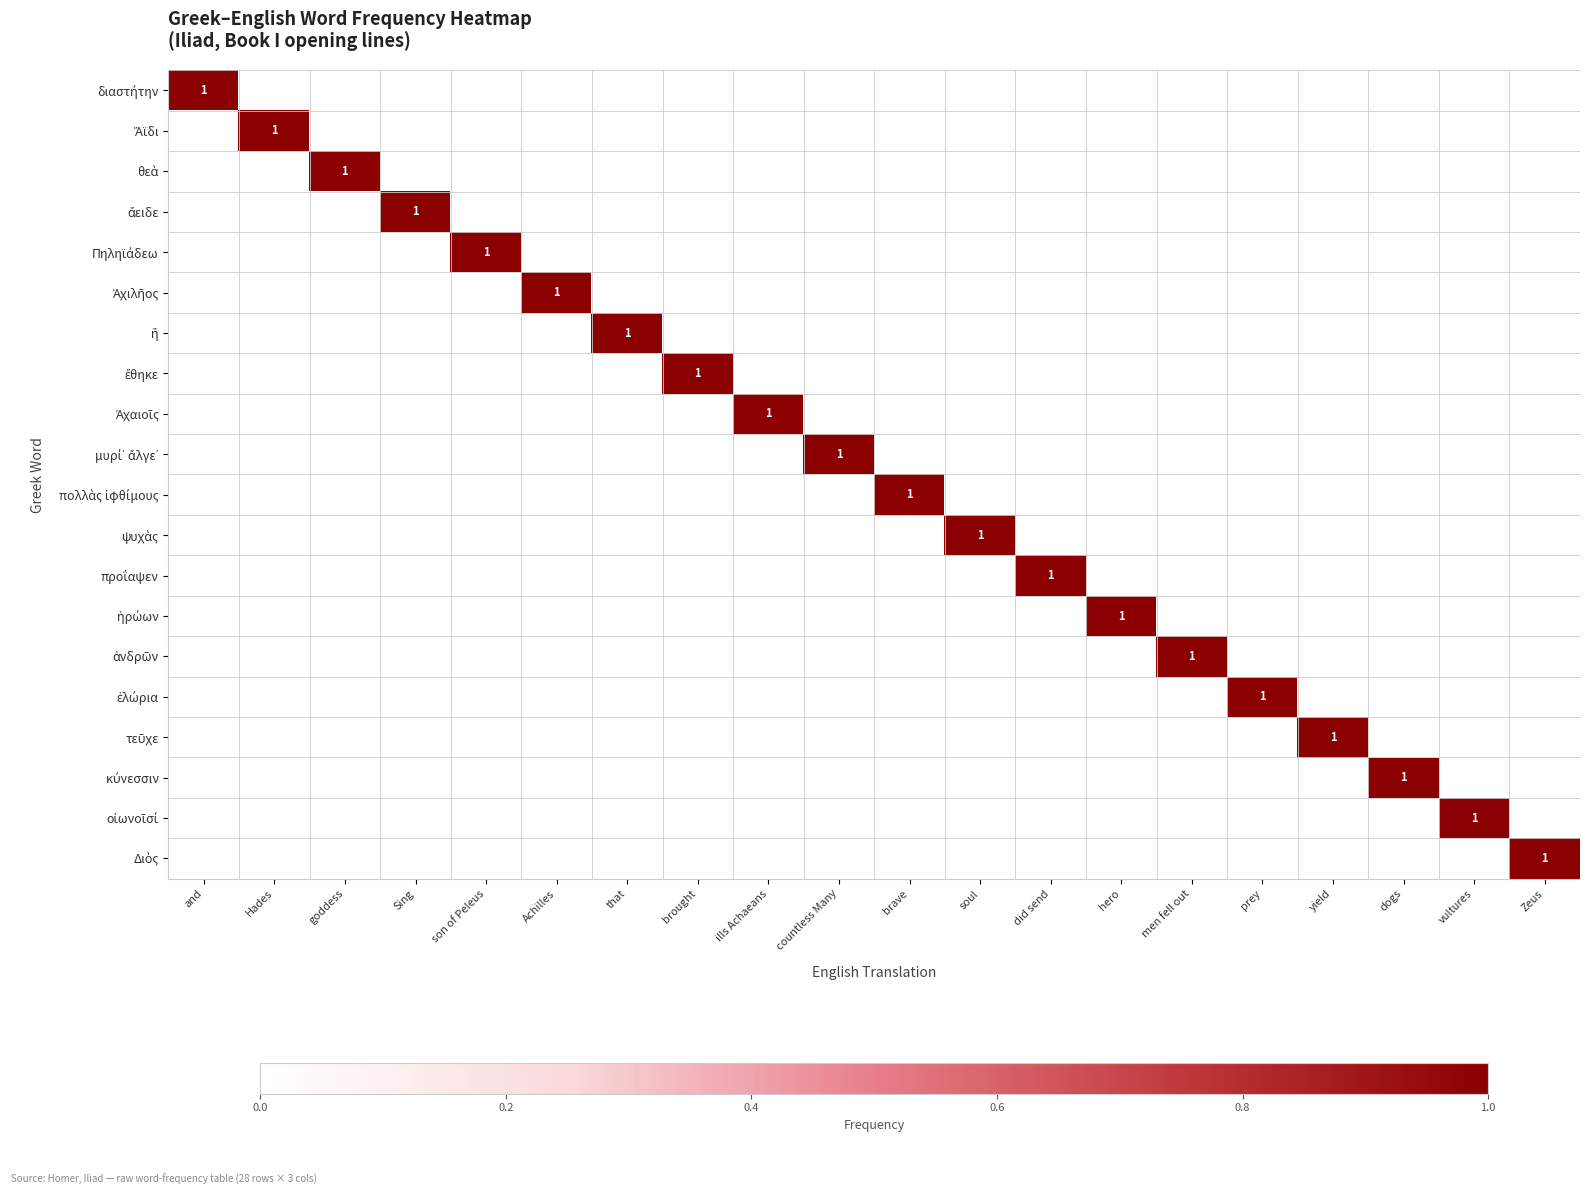

What is the greatest value displayed?

1